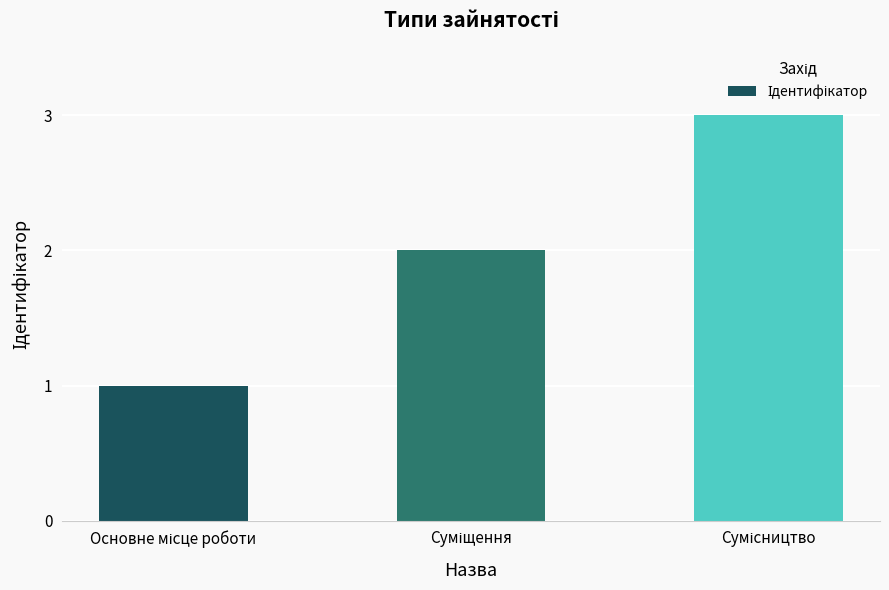

What is the maximum value shown in the chart?

3